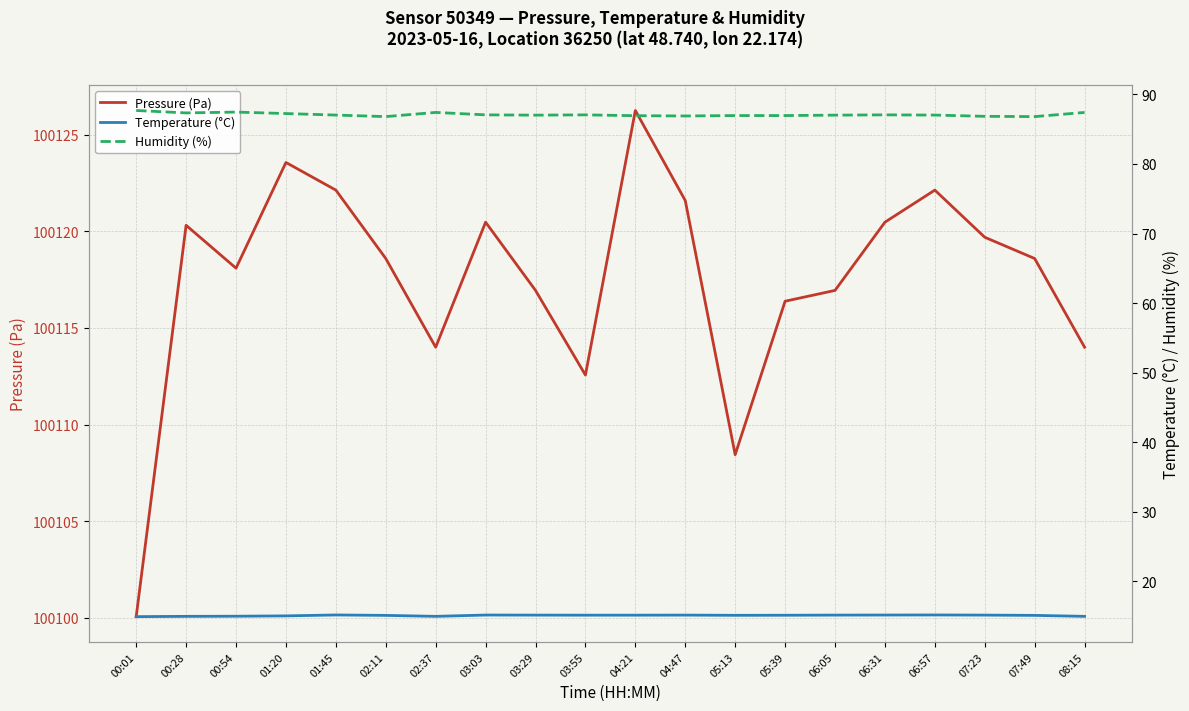

What are all the series names shown in the legend?

Pressure (Pa), Temperature (°C), Humidity (%)